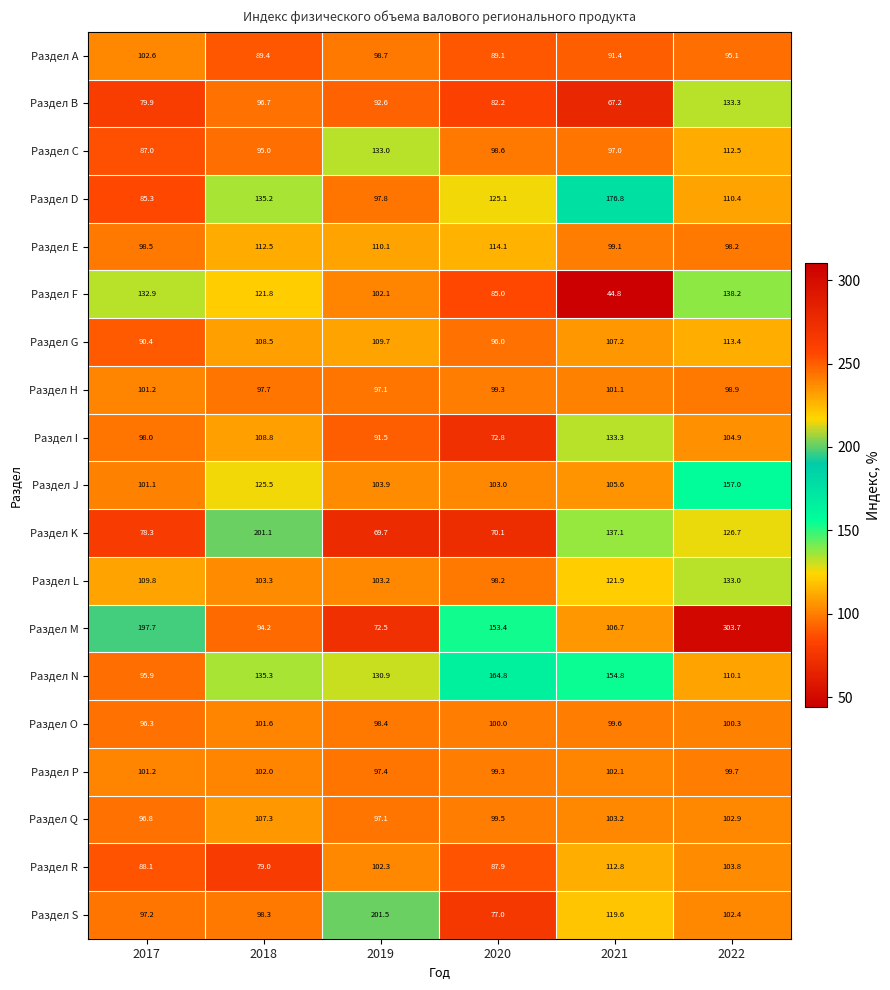

How many values in the Раздел L series exceed 109?

3